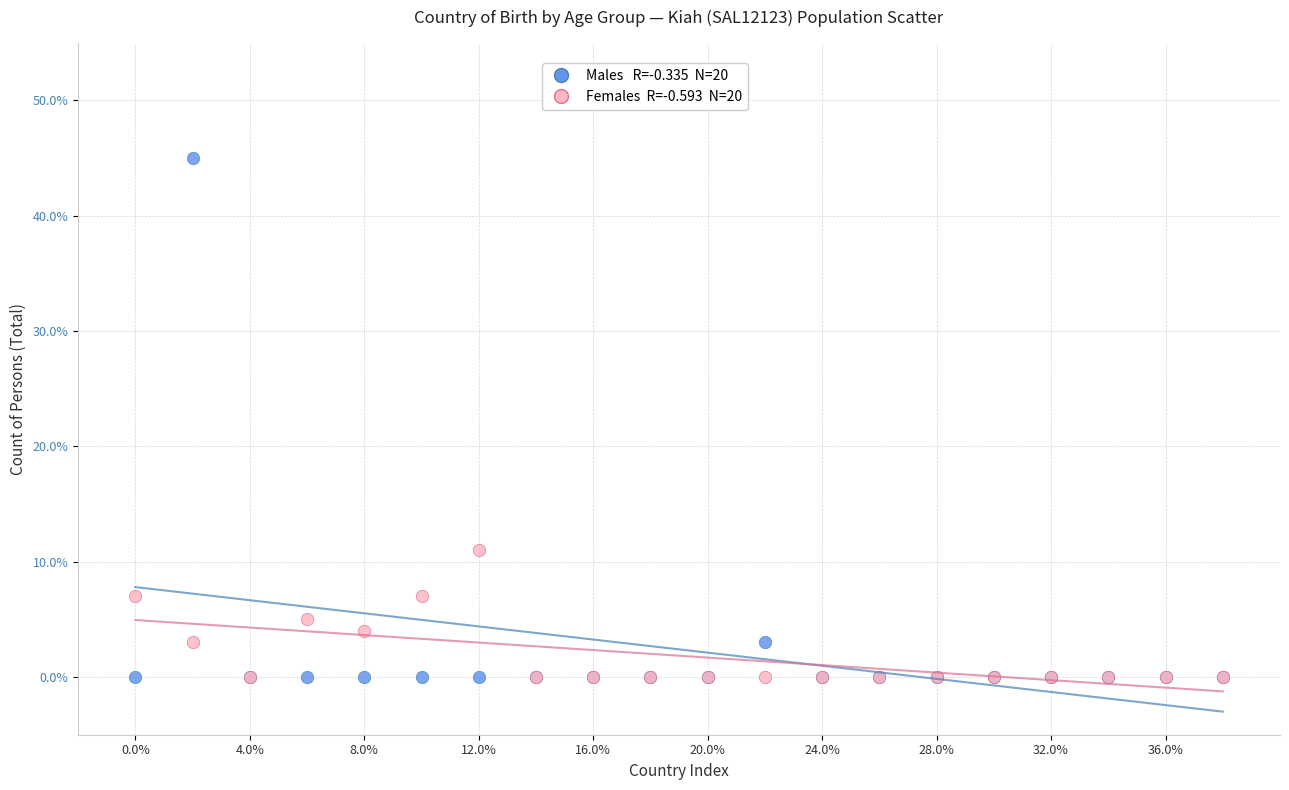

Across all series, what Y value is closest to 22?

11